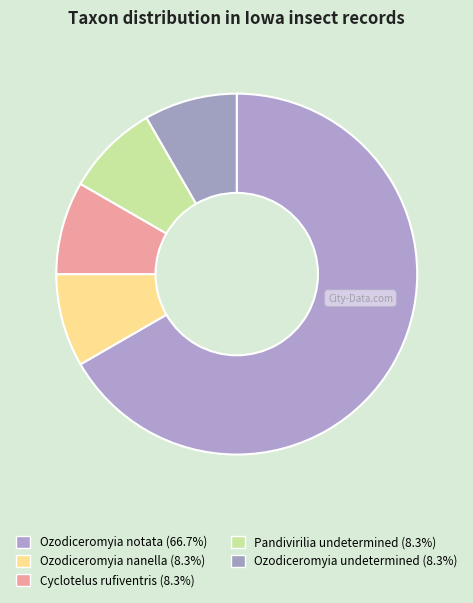

To the nearest percent, what portion does Pandivirilia undetermined represent?

8%